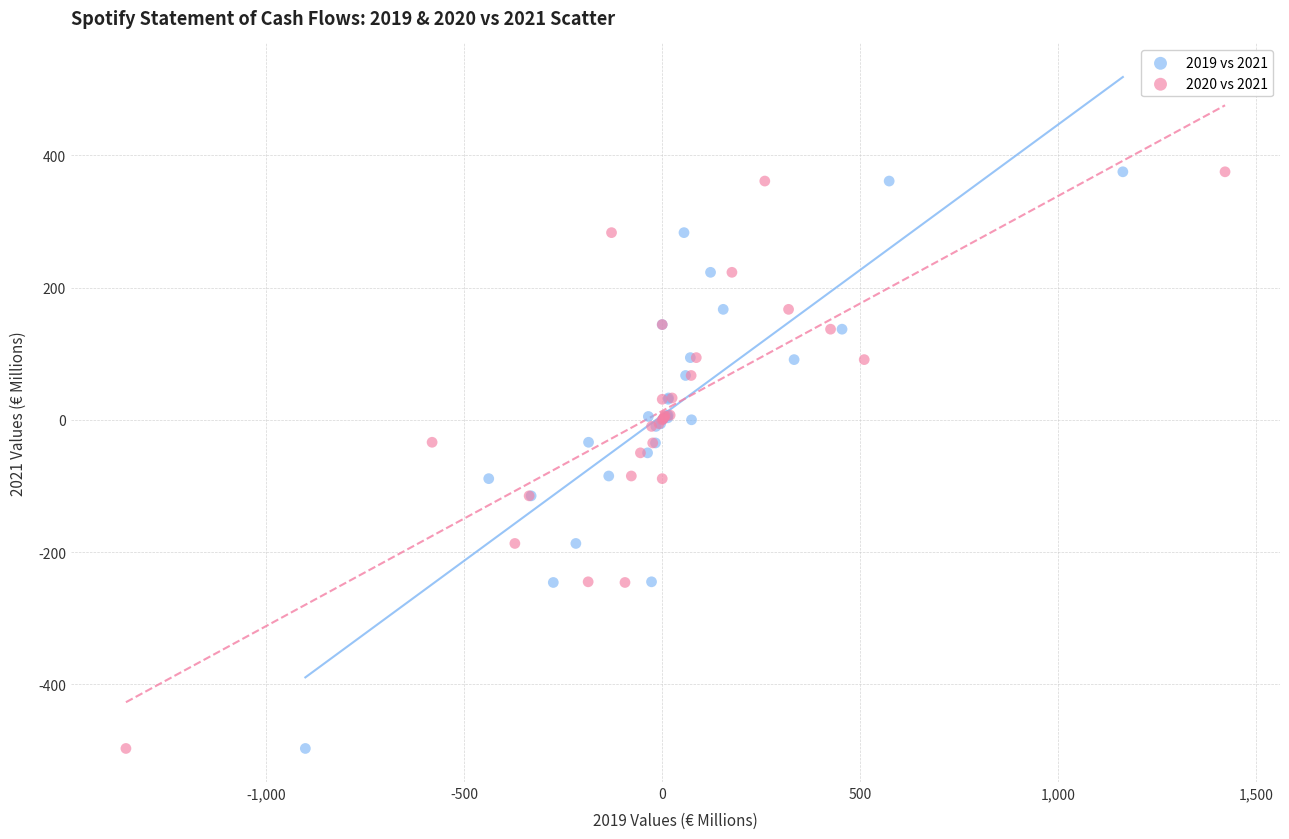

What are all the series names shown in the legend?

2019 vs 2021, 2020 vs 2021